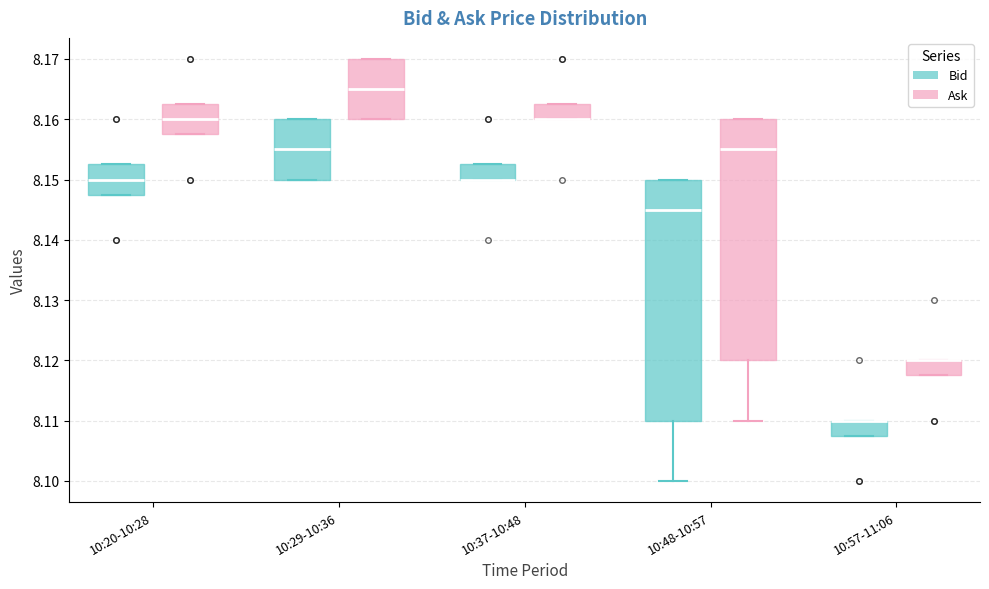

Reading left to right, transcribe this box plot: for each box, give where its median line is, the range the box spans, and where its two whiskers end, as read against the y-axis. The values are not printed on the chart, so give them approximately, as read against the axis.

10:20-10:28 (Bid): median 8.150, box 8.148 to 8.153, whiskers 8.148 to 8.153
10:20-10:28 (Ask): median 8.160, box 8.158 to 8.163, whiskers 8.158 to 8.163
10:29-10:36 (Bid): median 8.155, box 8.150 to 8.160, whiskers 8.150 to 8.160
10:29-10:36 (Ask): median 8.165, box 8.160 to 8.170, whiskers 8.160 to 8.170
10:37-10:48 (Bid): median 8.150 (drawn on the box's lower edge), box 8.150 to 8.153, whiskers 8.150 to 8.153
10:37-10:48 (Ask): median 8.160 (drawn on the box's lower edge), box 8.160 to 8.163, whiskers 8.160 to 8.163
10:48-10:57 (Bid): median 8.145, box 8.110 to 8.150, whiskers 8.100 to 8.150
10:48-10:57 (Ask): median 8.155, box 8.120 to 8.160, whiskers 8.110 to 8.160
10:57-11:06 (Bid): median 8.110 (drawn on the box's upper edge), box 8.108 to 8.110, whiskers 8.108 to 8.110
10:57-11:06 (Ask): median 8.120 (drawn on the box's upper edge), box 8.118 to 8.120, whiskers 8.118 to 8.120